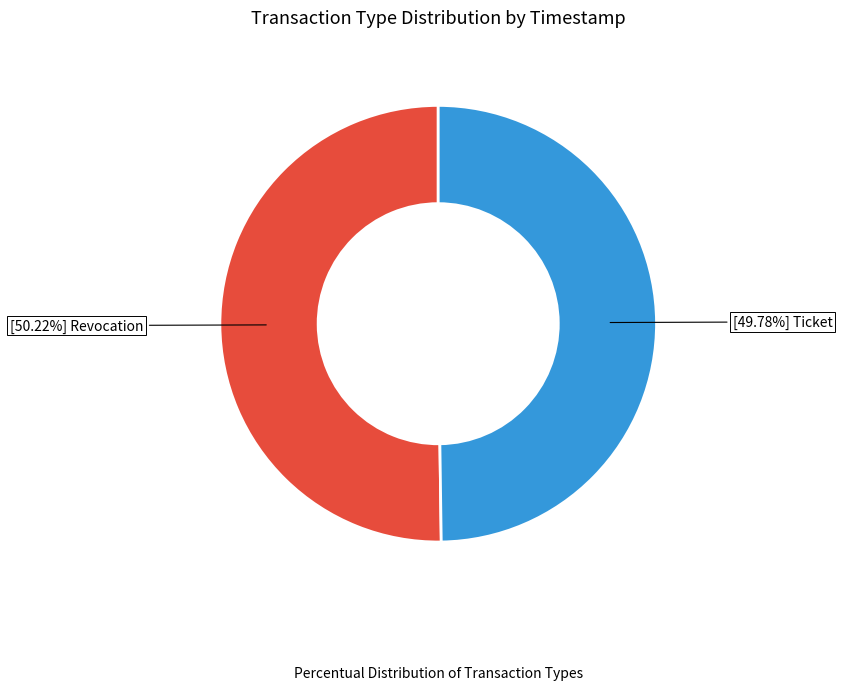

How many slices are in this pie chart?

2